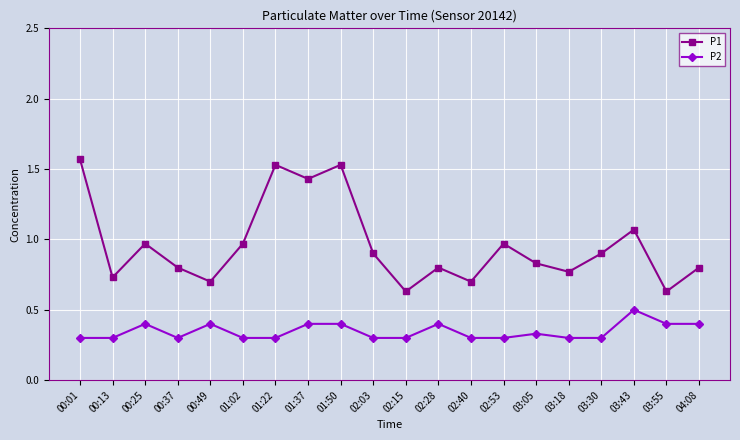

True or false: P2 and P1 cross at least once.

False